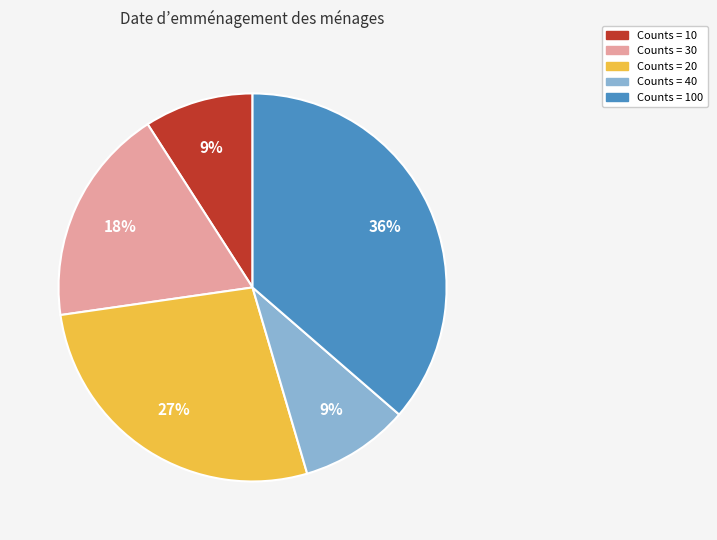

Between Counts = 10 and Counts = 30, which is larger?

Counts = 30